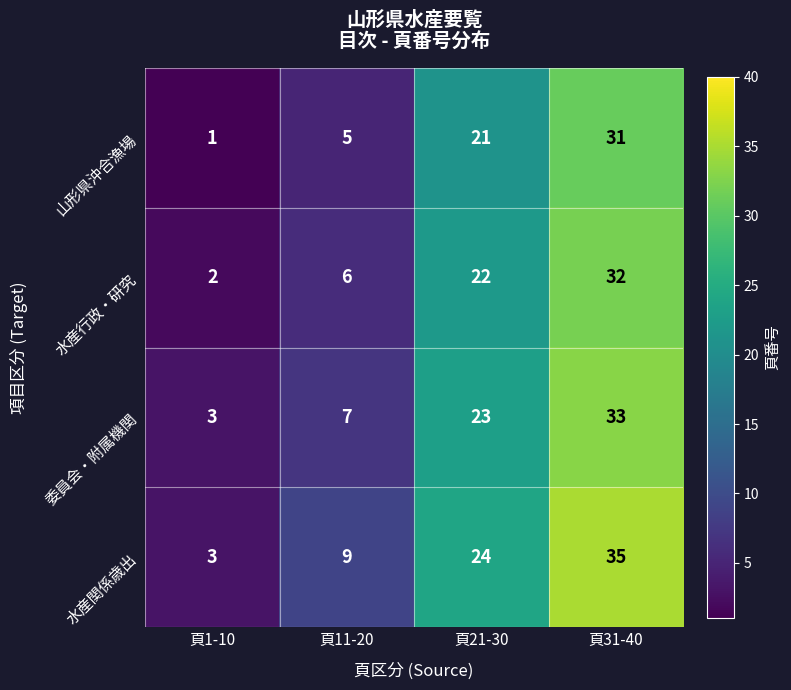

What is the spread (max minus min) of values at 頁1-10?

2